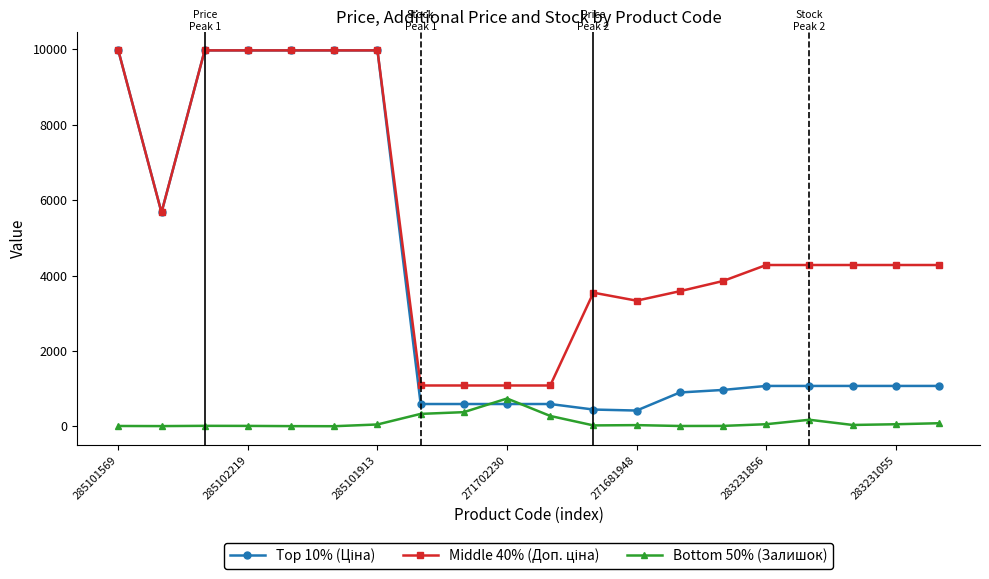

What is the difference between the second highest and second lowest values in the Middle 40% (Доп. ціна) series?

8893.3